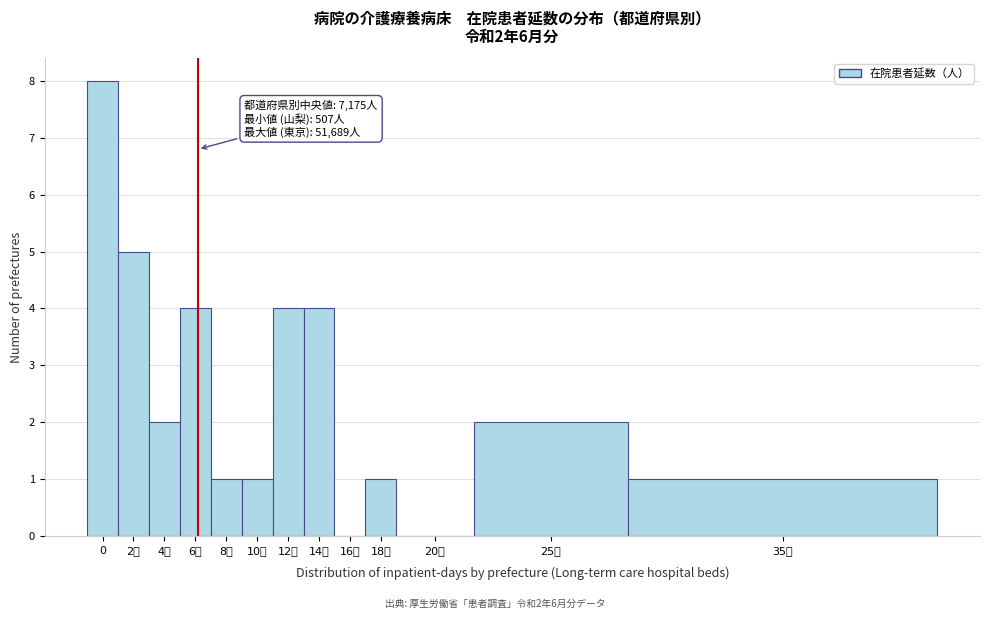

Reading left to right, list all the values displayed in this chart.

0=8	2千=5	4千=2	6千=4	8千=1	10千=1	12千=4	14千=4	16千=0	18千=1	20千=0	25千=2	35千=1